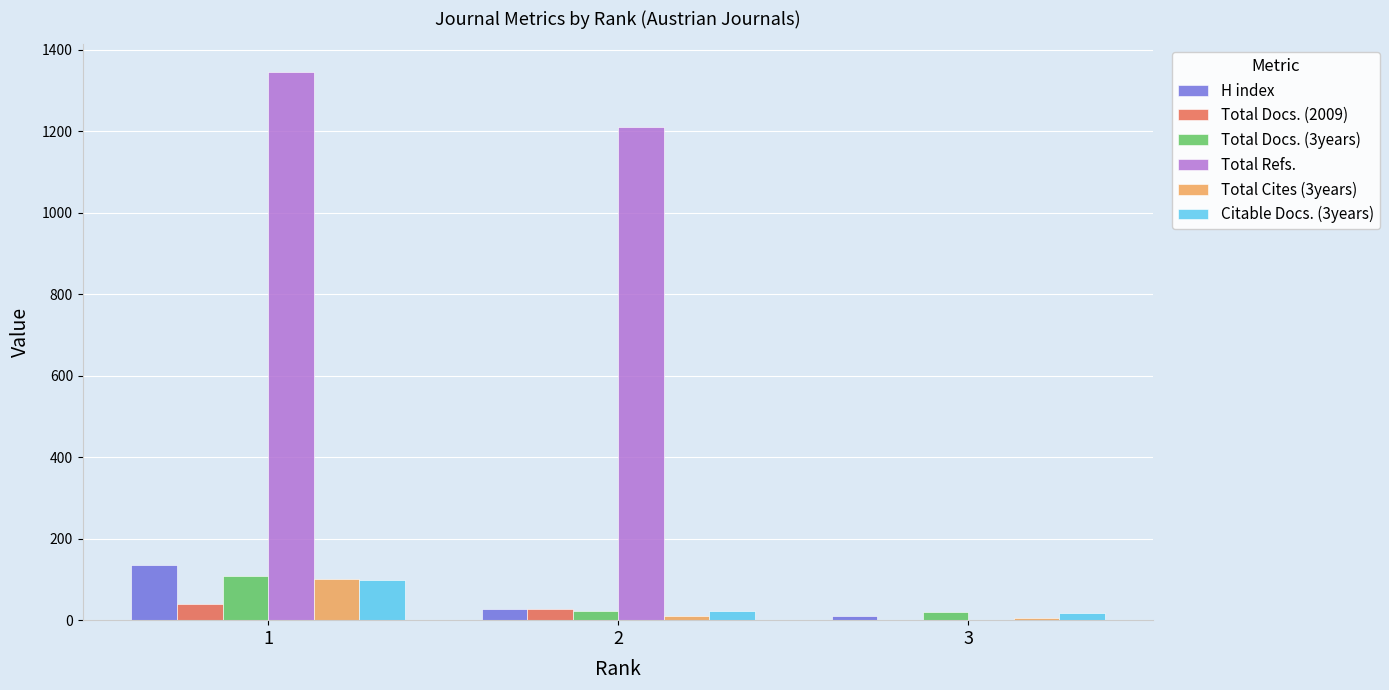

What is the average value of the Total Docs. (2009) series?

22